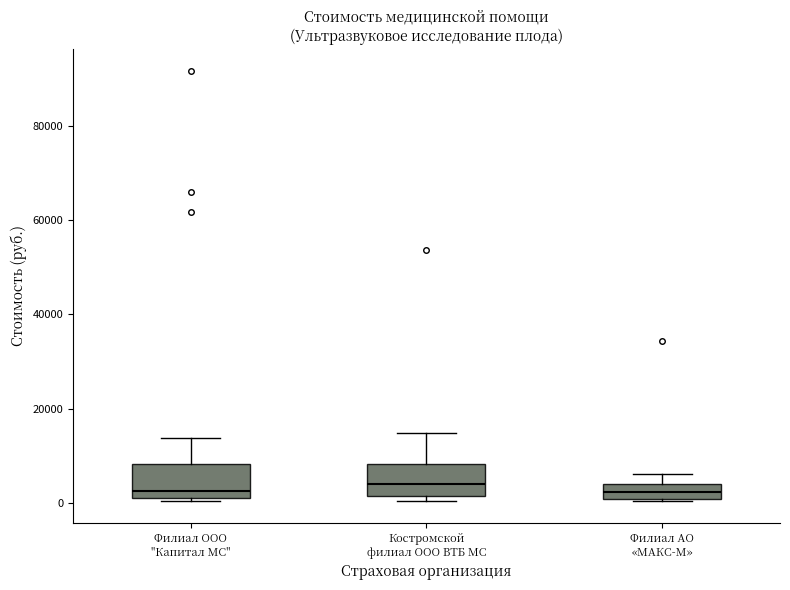

Reading left to right, transcribe this box plot: for each box, give where its median line is, the range the box spans, and where its two whiskers end, as read against the y-axis. The values are not printed on the chart, so give them approximately, as read against the axis.

Филиал ООО "Капитал МС": median 2000 (just above the box's lower edge), box 2000 to 8000, whiskers 0 to 14000
Костромской филиал ООО ВТБ МС: median 4000, box 2000 to 8000, whiskers 0 to 14000
Филиал АО «МАКС-М»: median 2000, box 0 to 4000, whiskers 0 to 6000